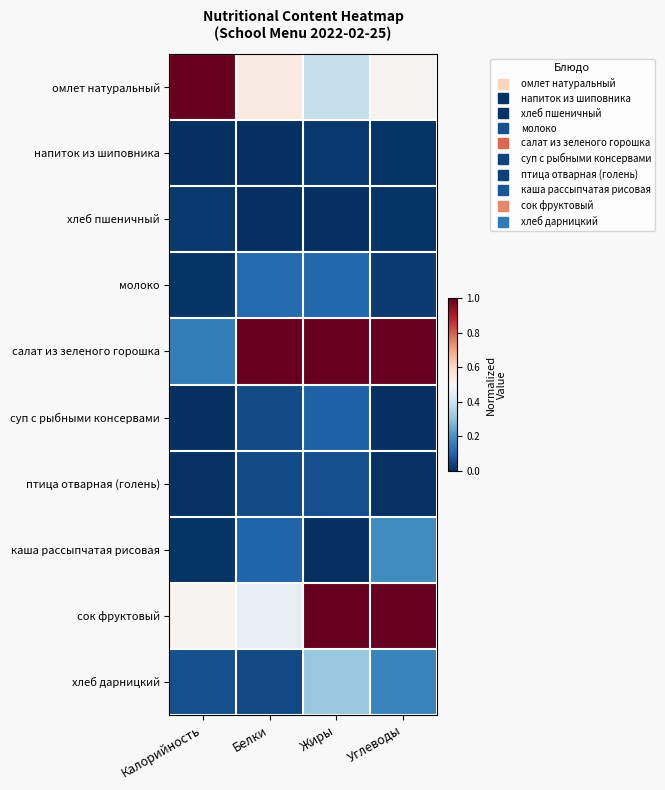

Which series changed the most between Жиры and Углеводы?

каша рассыпчатая рисовая